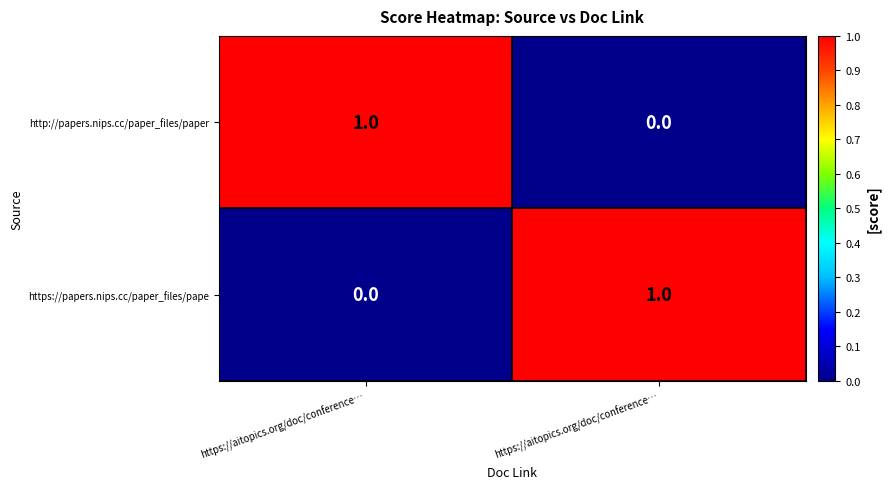

Which label corresponds to the smallest value in the chart?

https://aitopics.org/doc/conference…